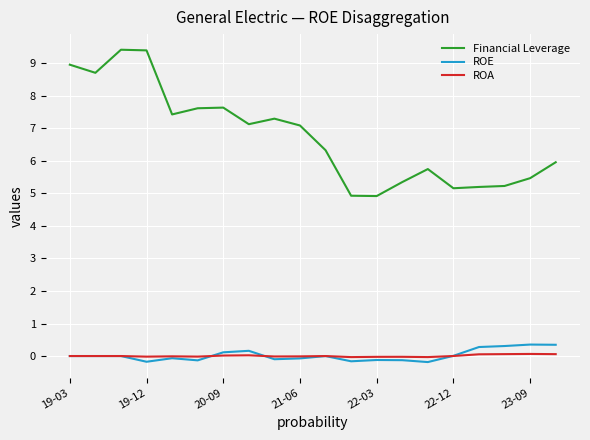

Which series has the largest total across all categories?

Financial Leverage